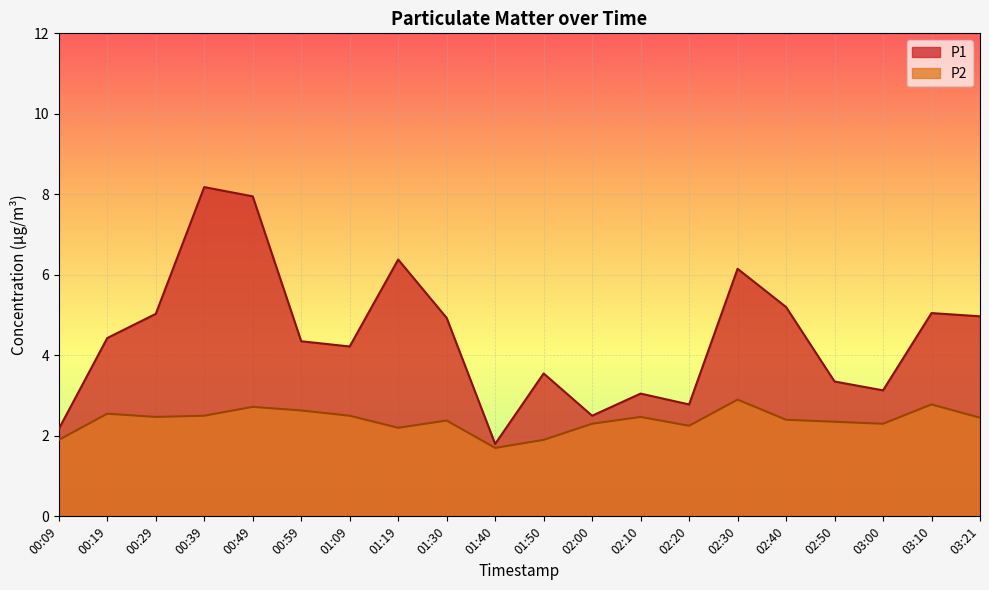

Where does the P2 series first go above 2?

00:19